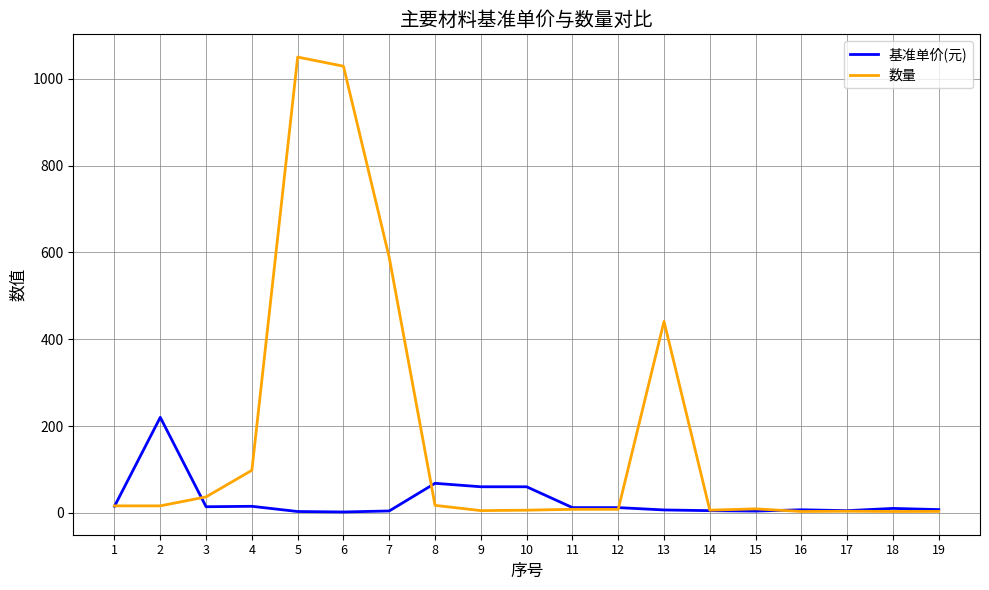

Between 1 and 13, which series saw the biggest shift?

数量